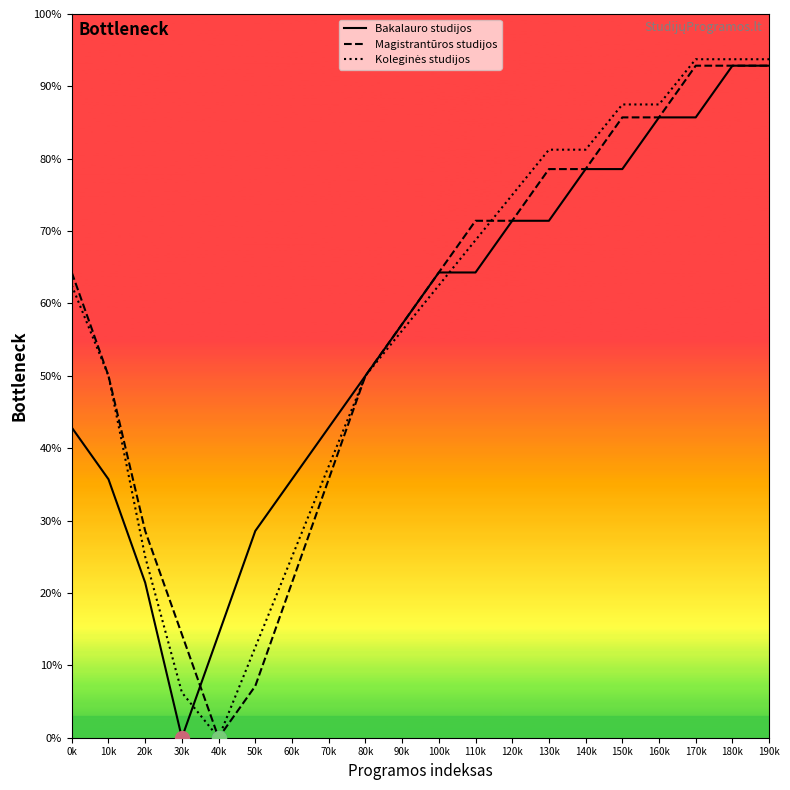

What position from the right is 170k?

3